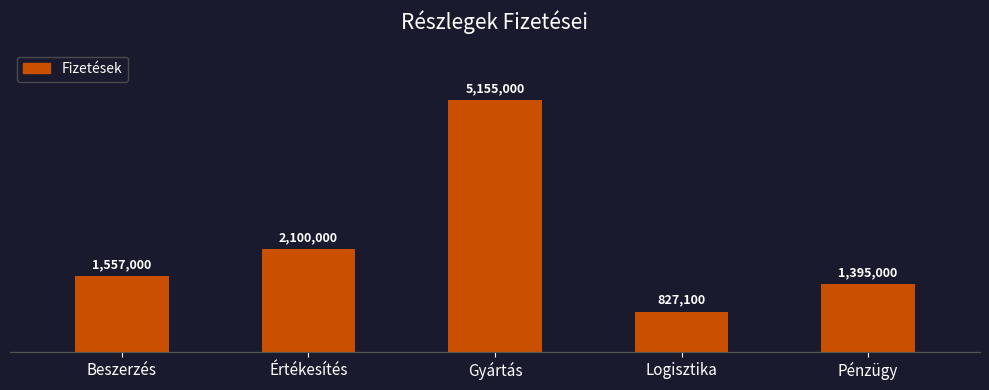

Which category has the lowest value across all series?

Logisztika